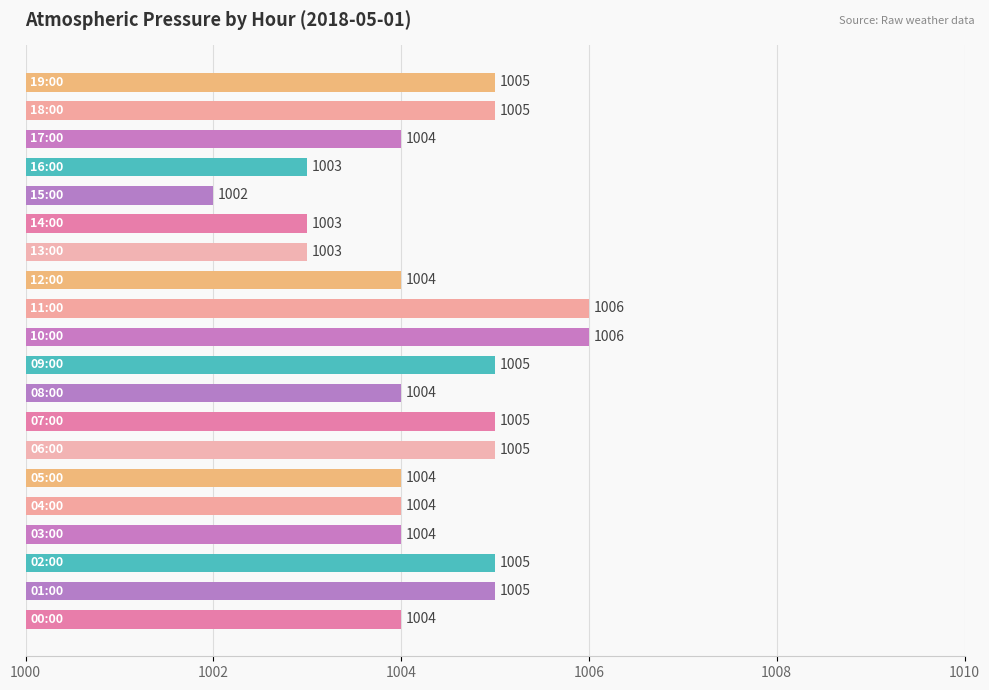

What is the maximum value shown in the chart?

1006